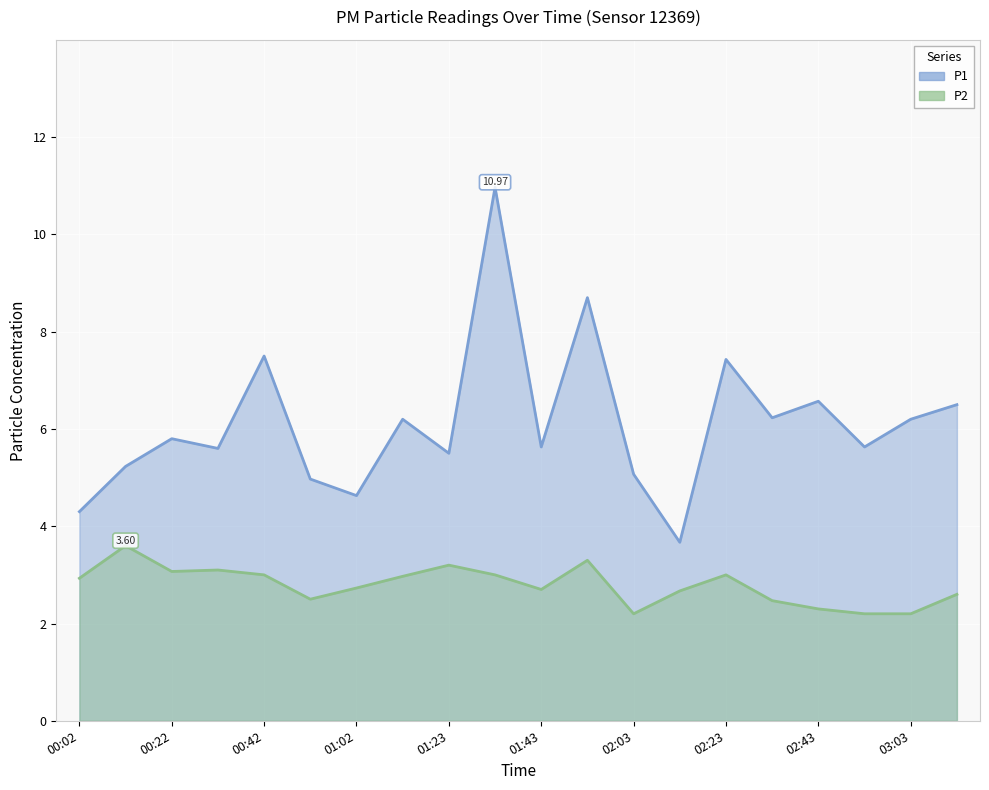

True or false: P2 has more than 2 points higher than both neighbors.

True